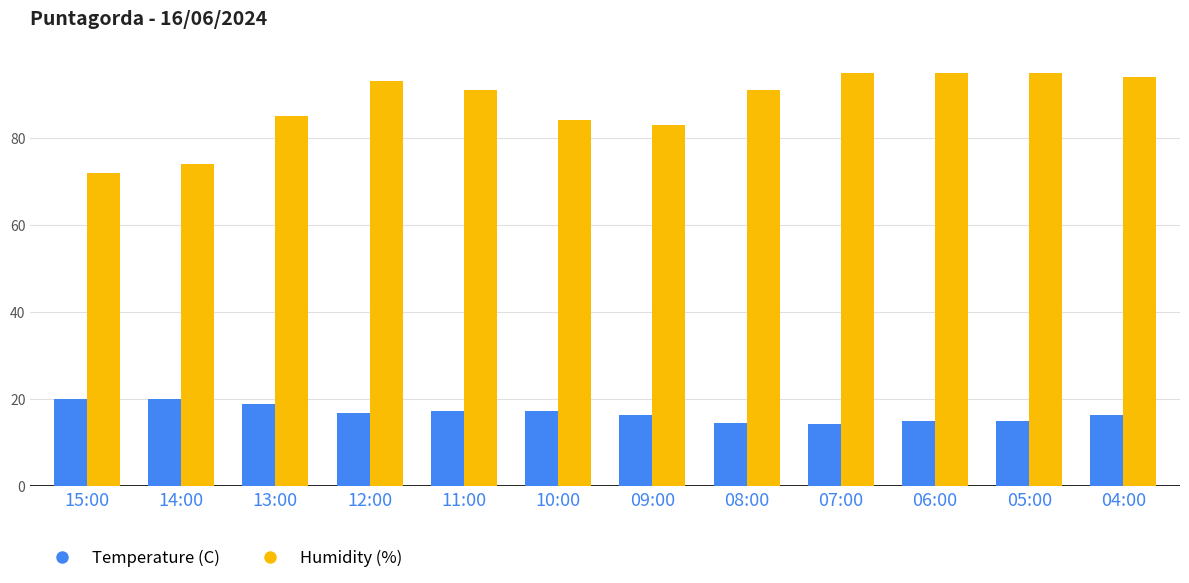

How many bars are there in total?

24